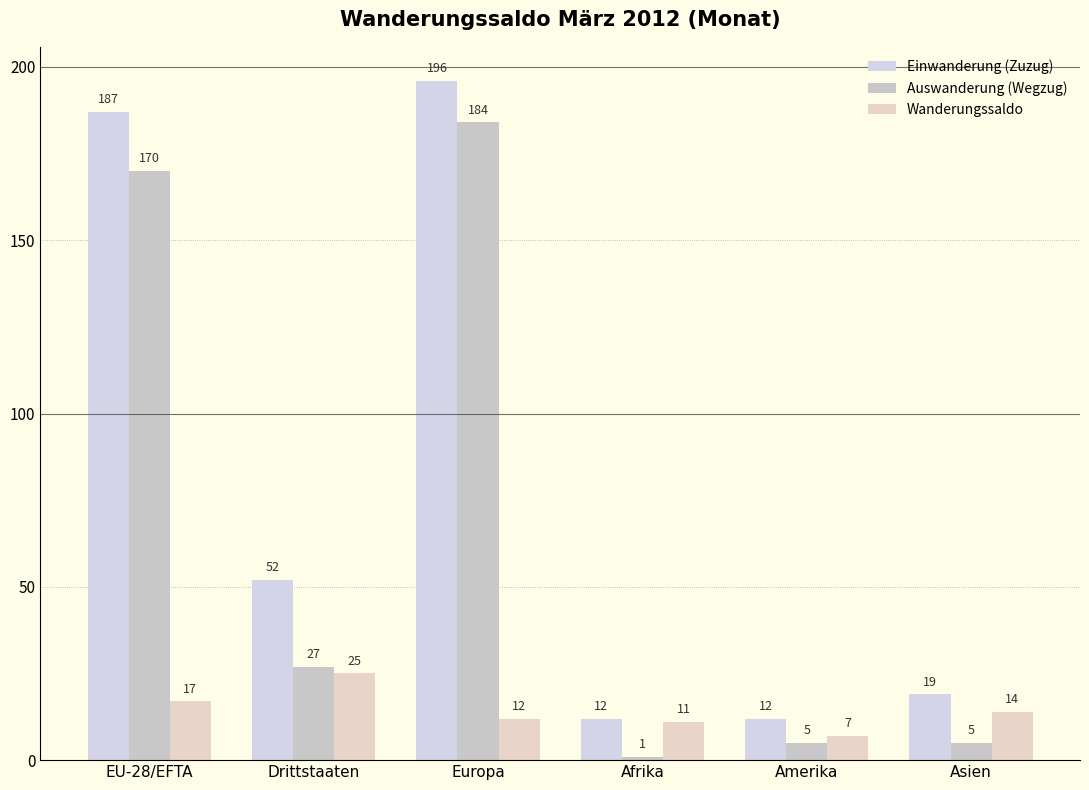

What is the spread (max minus min) of values at Drittstaaten?

27